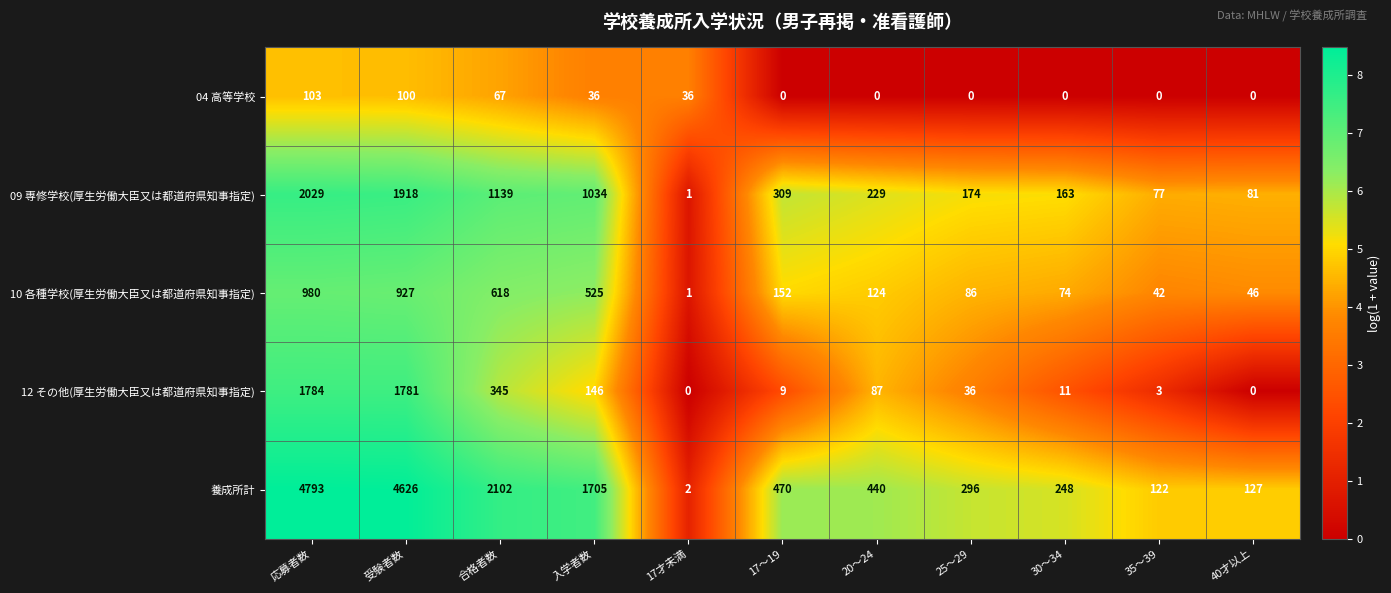

Rank the series by their maximum value, from highest to lowest.

養成所計, 09 専修学校(厚生労働大臣又は都道府県知事指定), 12 その他(厚生労働大臣又は都道府県知事指定), 10 各種学校(厚生労働大臣又は都道府県知事指定), 04 高等学校